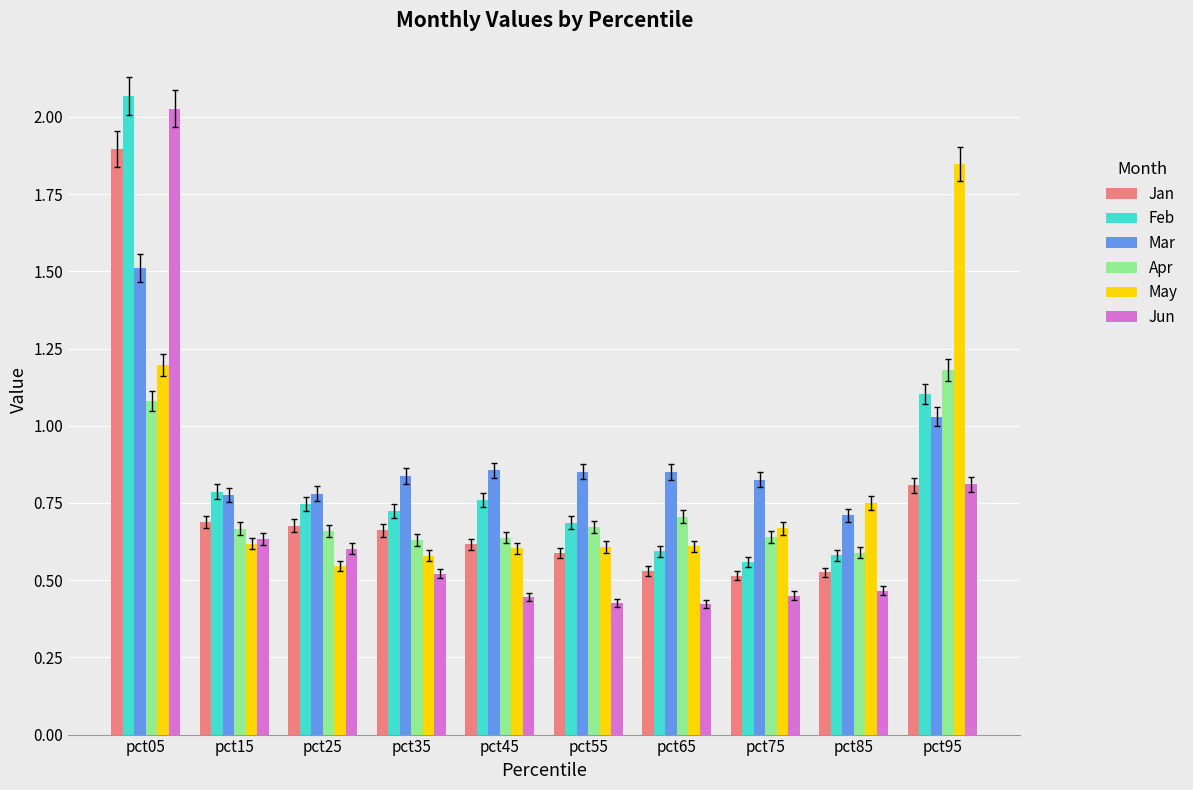

What is the sum of all Jan values?

7.5